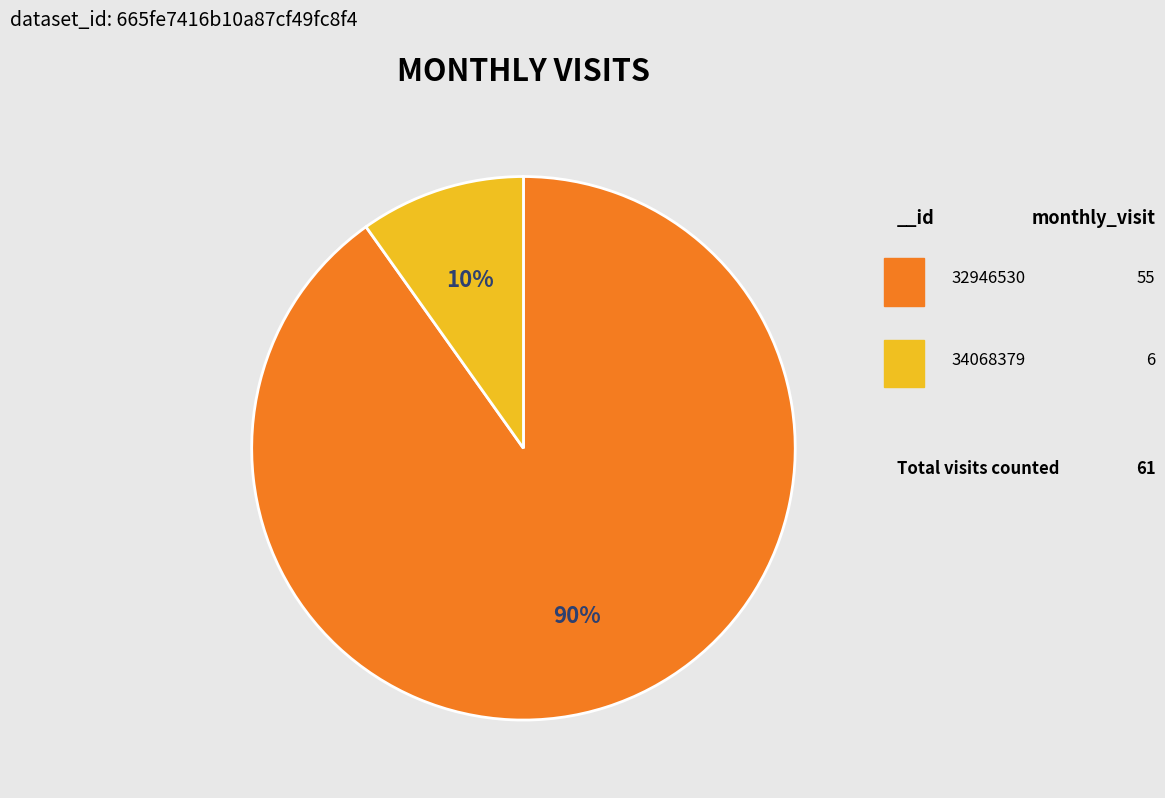

Is there any slice that represents more than half of the pie?

Yes